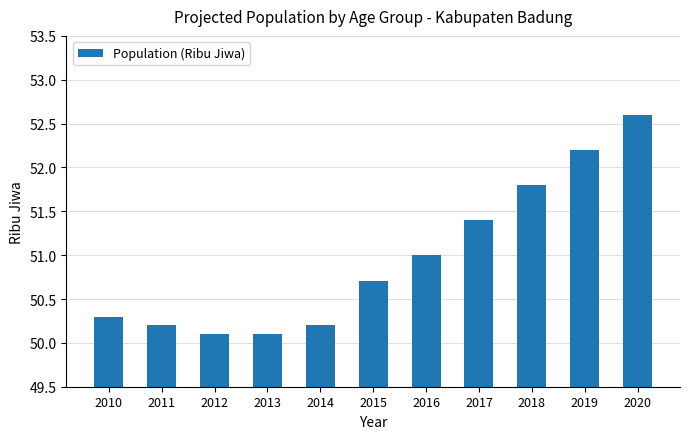

What is the value of the 2nd bar from the left?

50.2